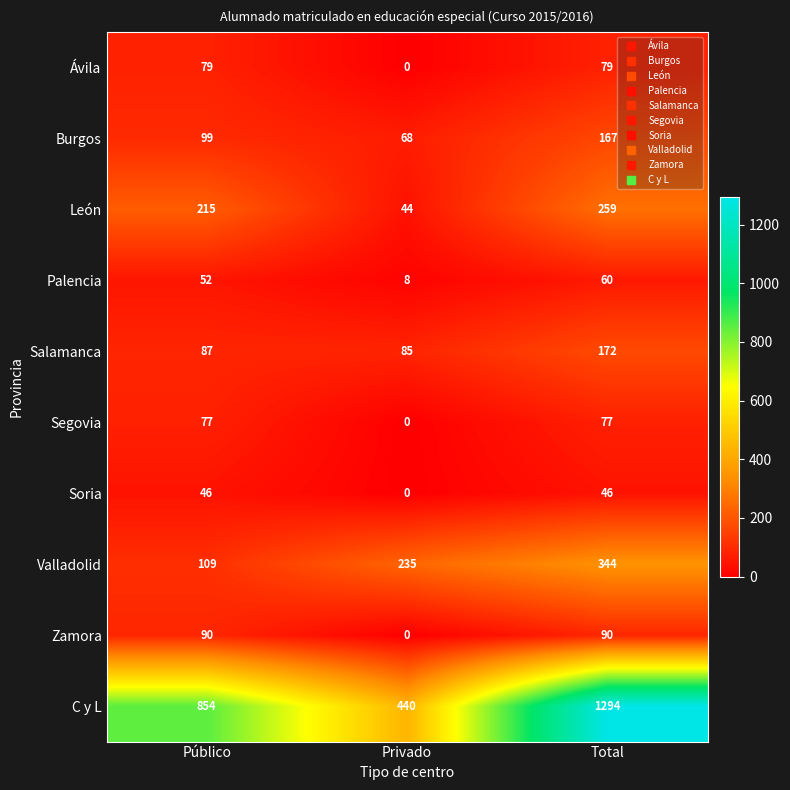

List the series in order of their peak value, lowest first.

Soria, Palencia, Segovia, Ávila, Zamora, Burgos, Salamanca, León, Valladolid, C y L